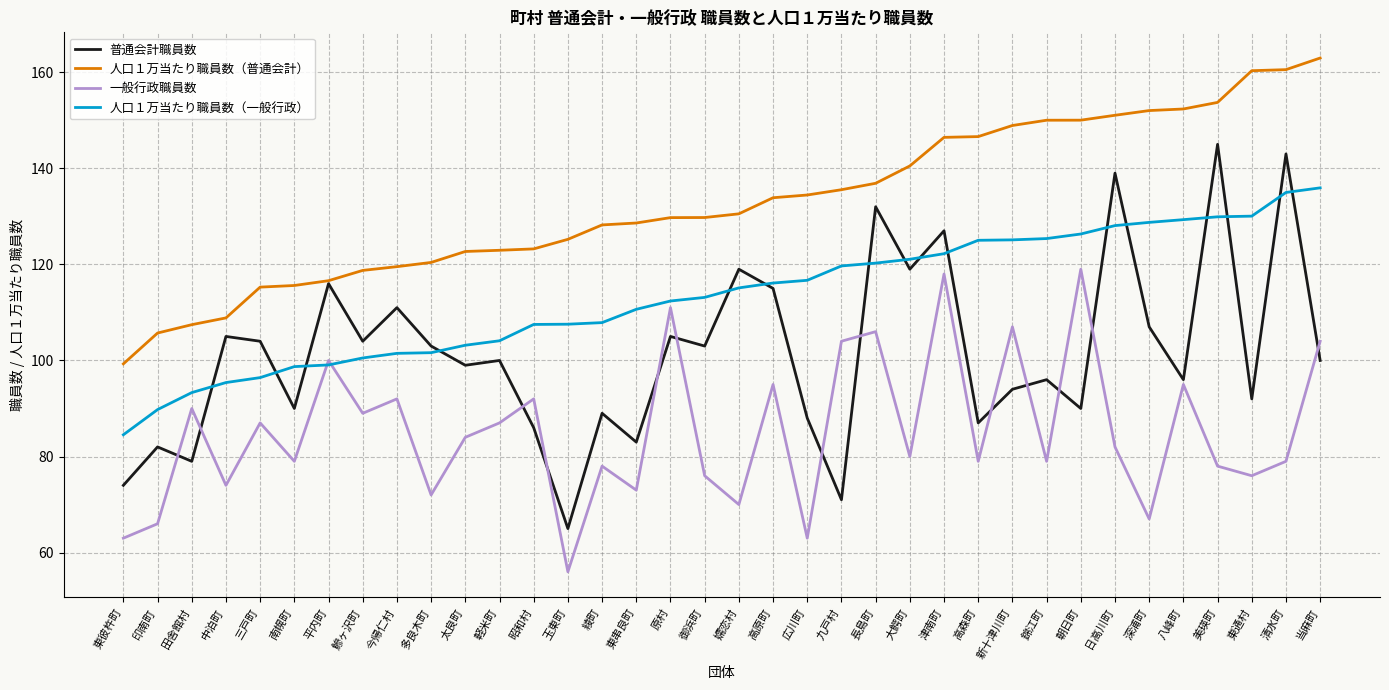

At which label is 人口１万当たり職員数（一般行政） closest to 110?

東串良町